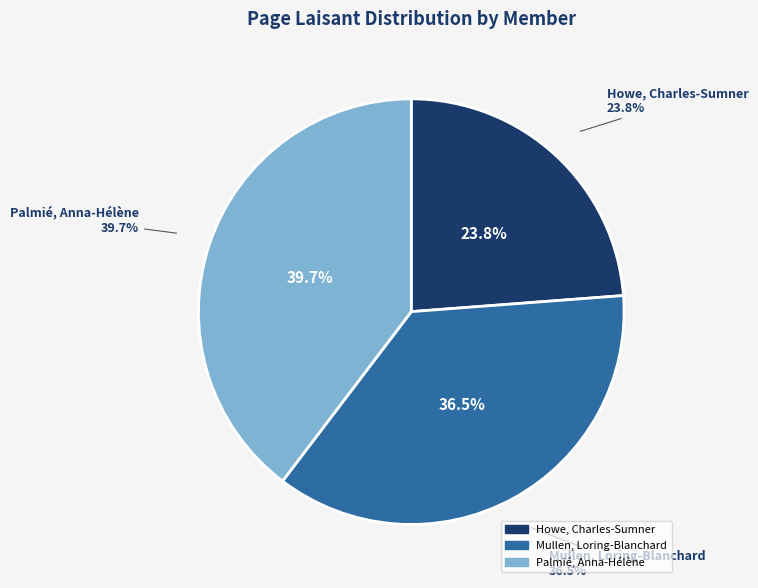

How much of the chart is everything except Palmié, Anna-Hélène?

60.3%